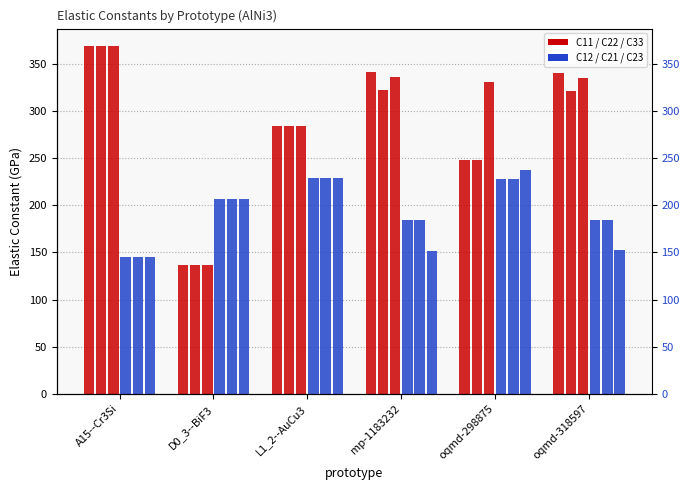

How many data points in C11 are less than 340?

3